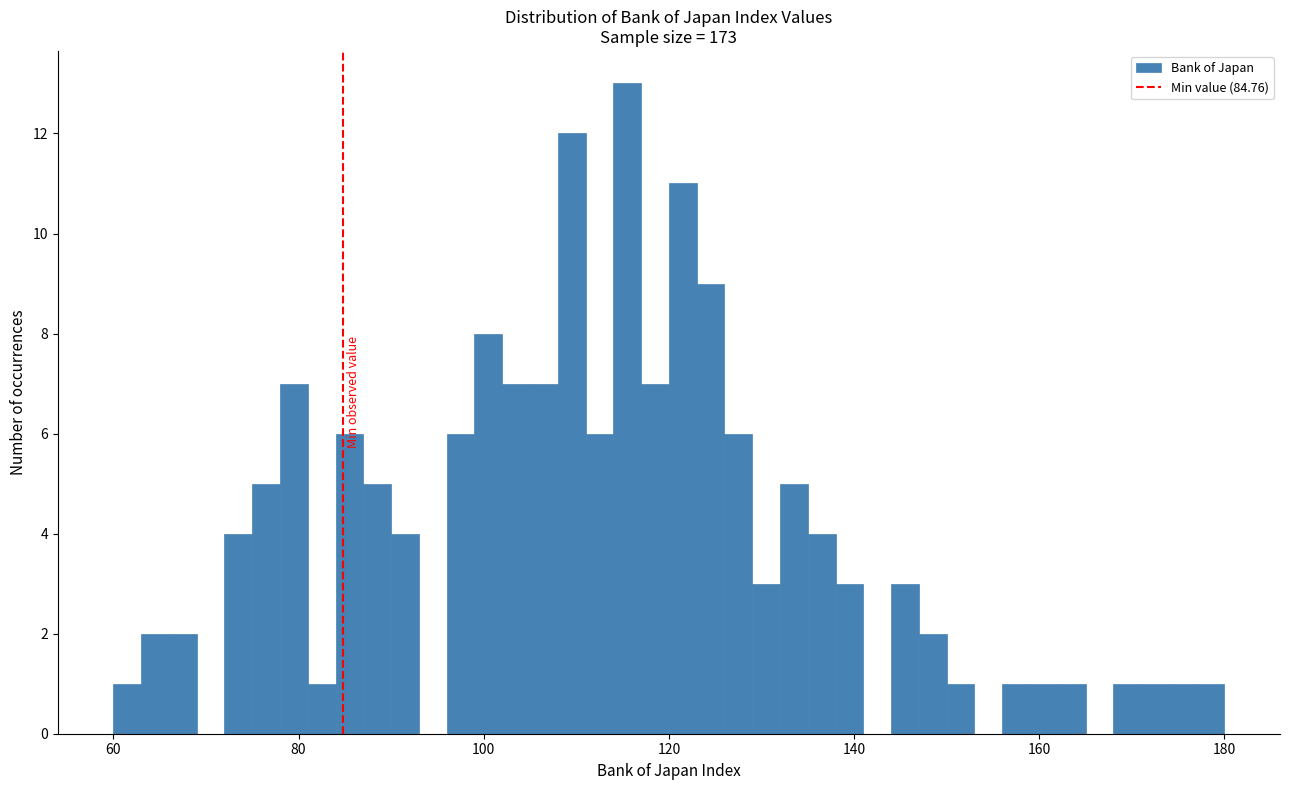

Read against the x-axis, roughly where is the centre of the tallest bar?

116